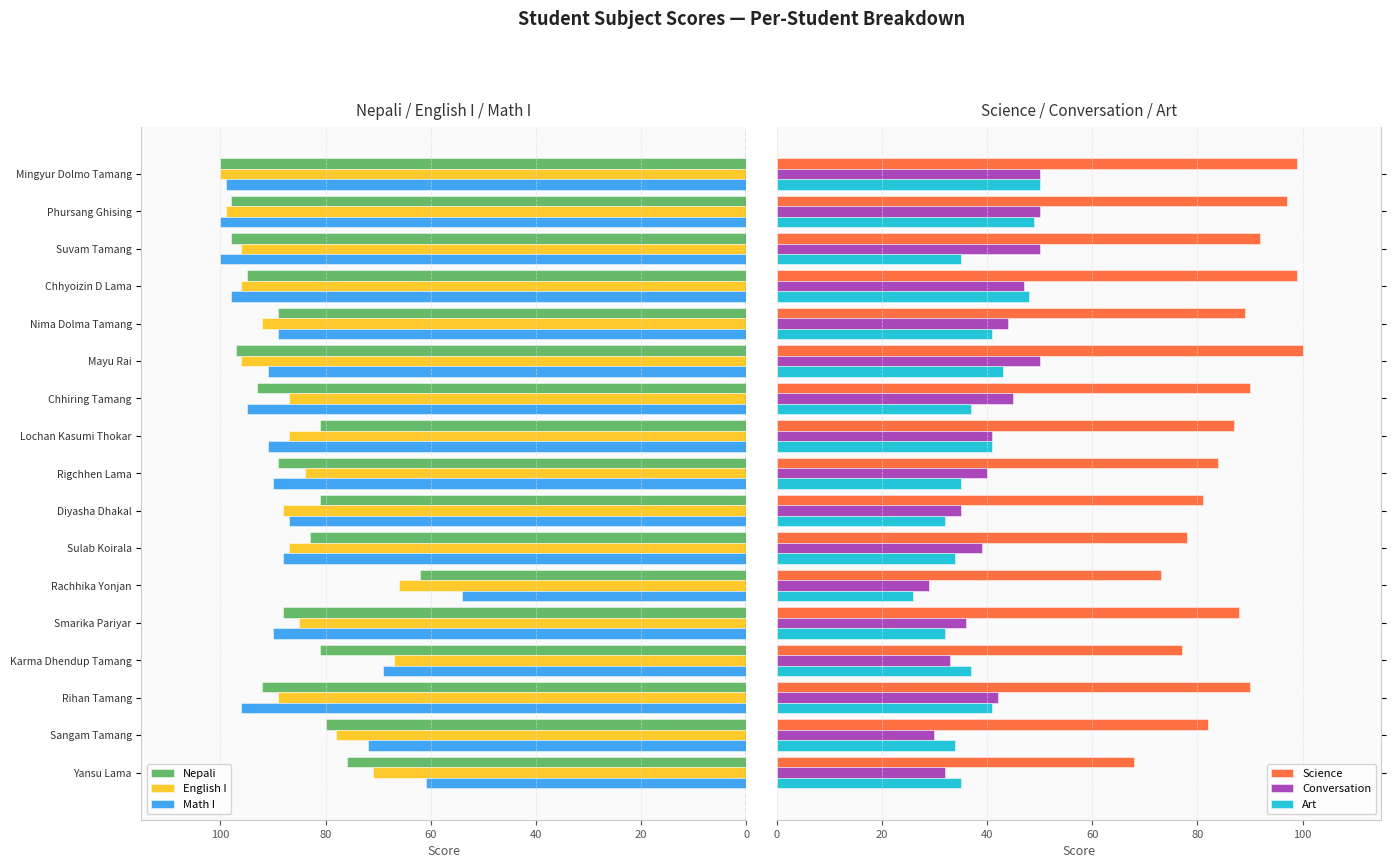

Is it true that English I equals 88 at Diyasha Dhakal?

True